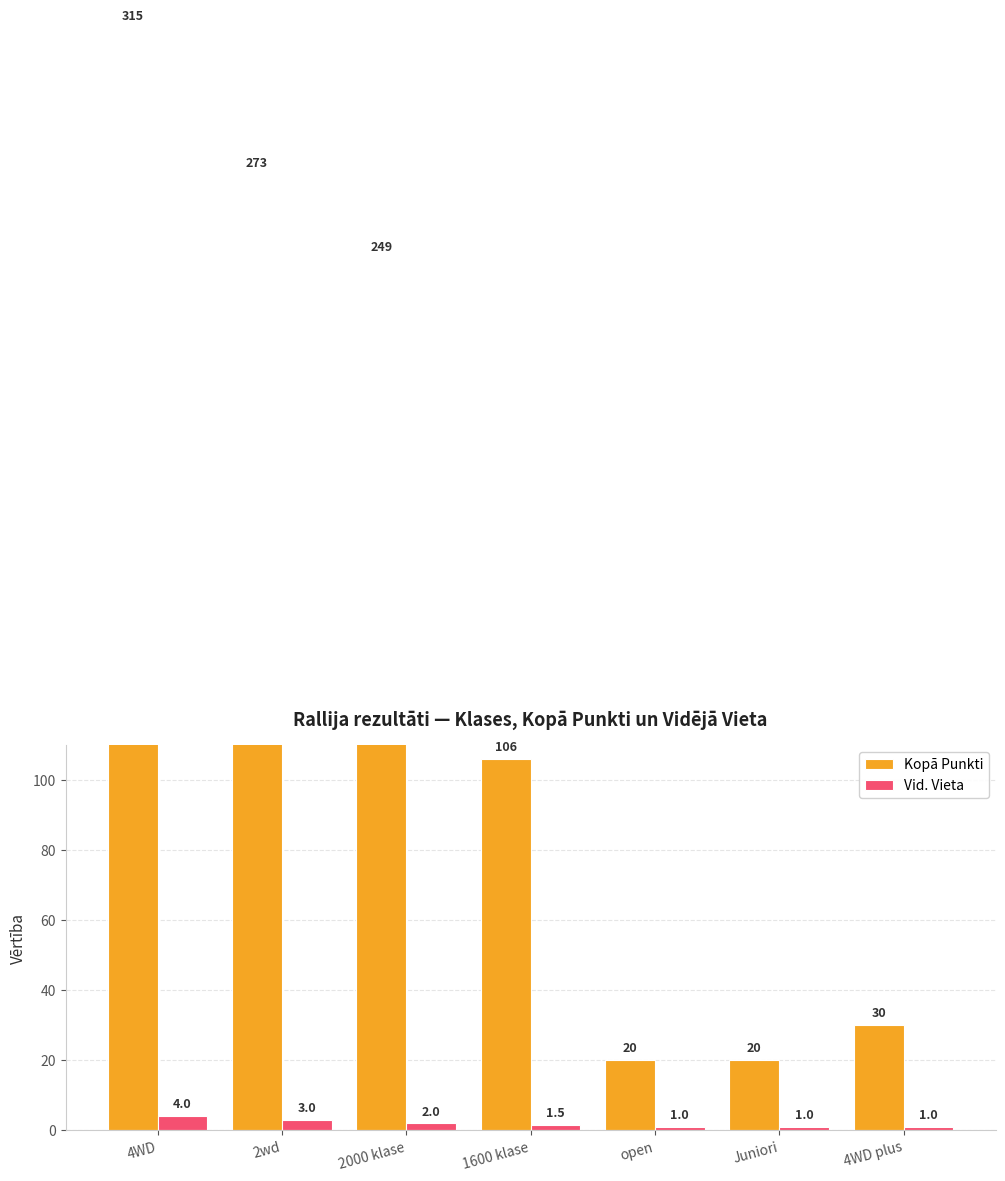

Which series has the largest total across all categories?

Kopā Punkti